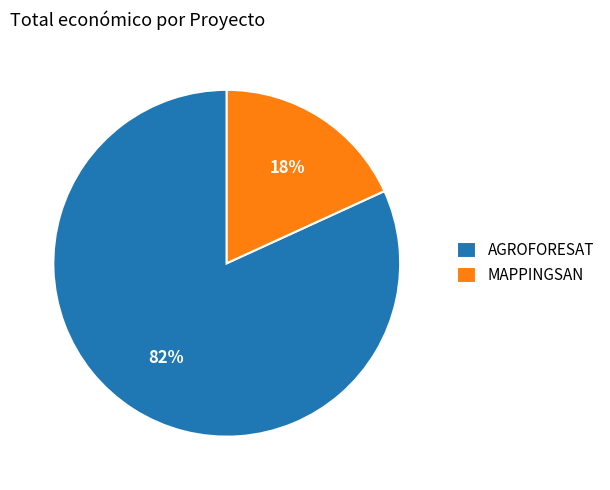

To the nearest percent, what percentage of the pie is AGROFORESAT?

82%